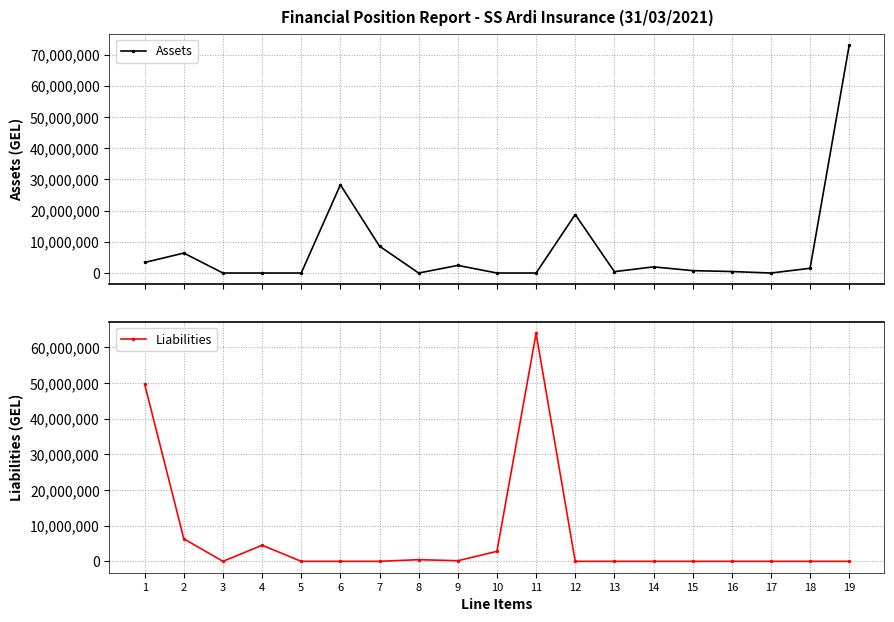

True or false: Assets has more than 0 points higher than both neighbors.

True